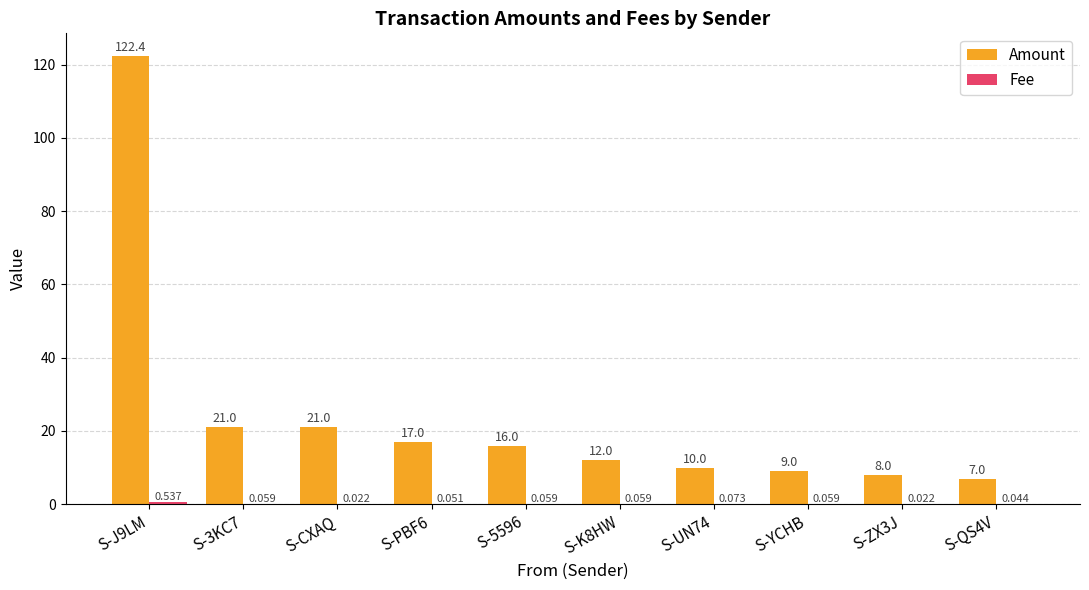

Which series changed the most between S-5596 and S-YCHB?

Amount